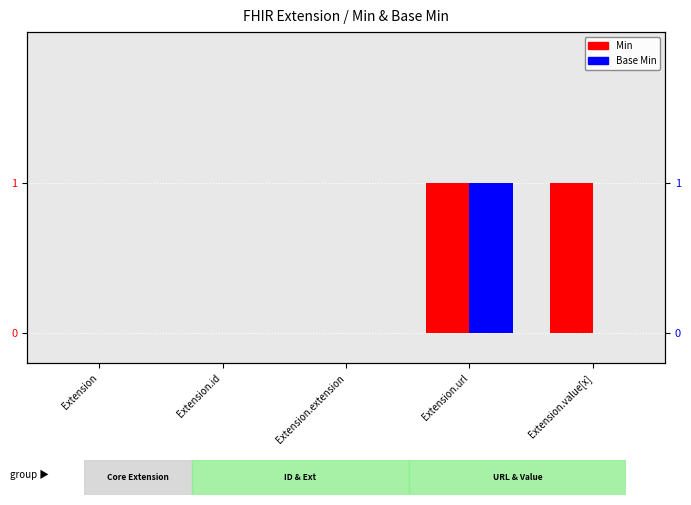

What position from the left is Extension.url?

4